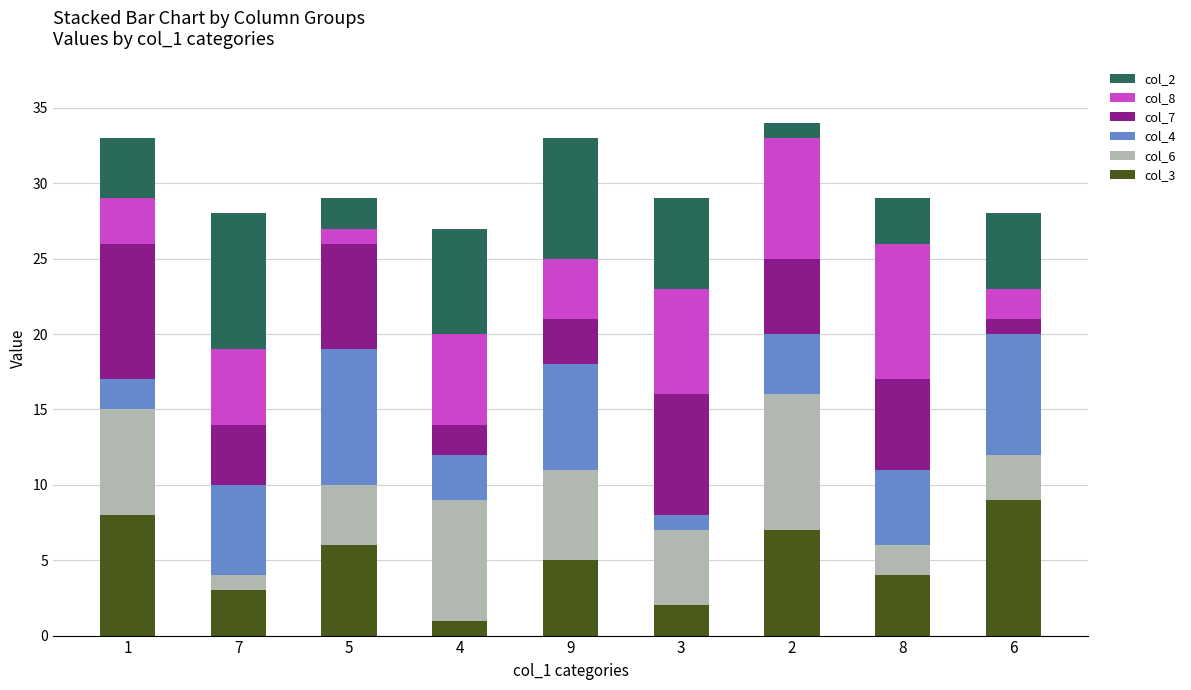

How many bars are there in total?

9